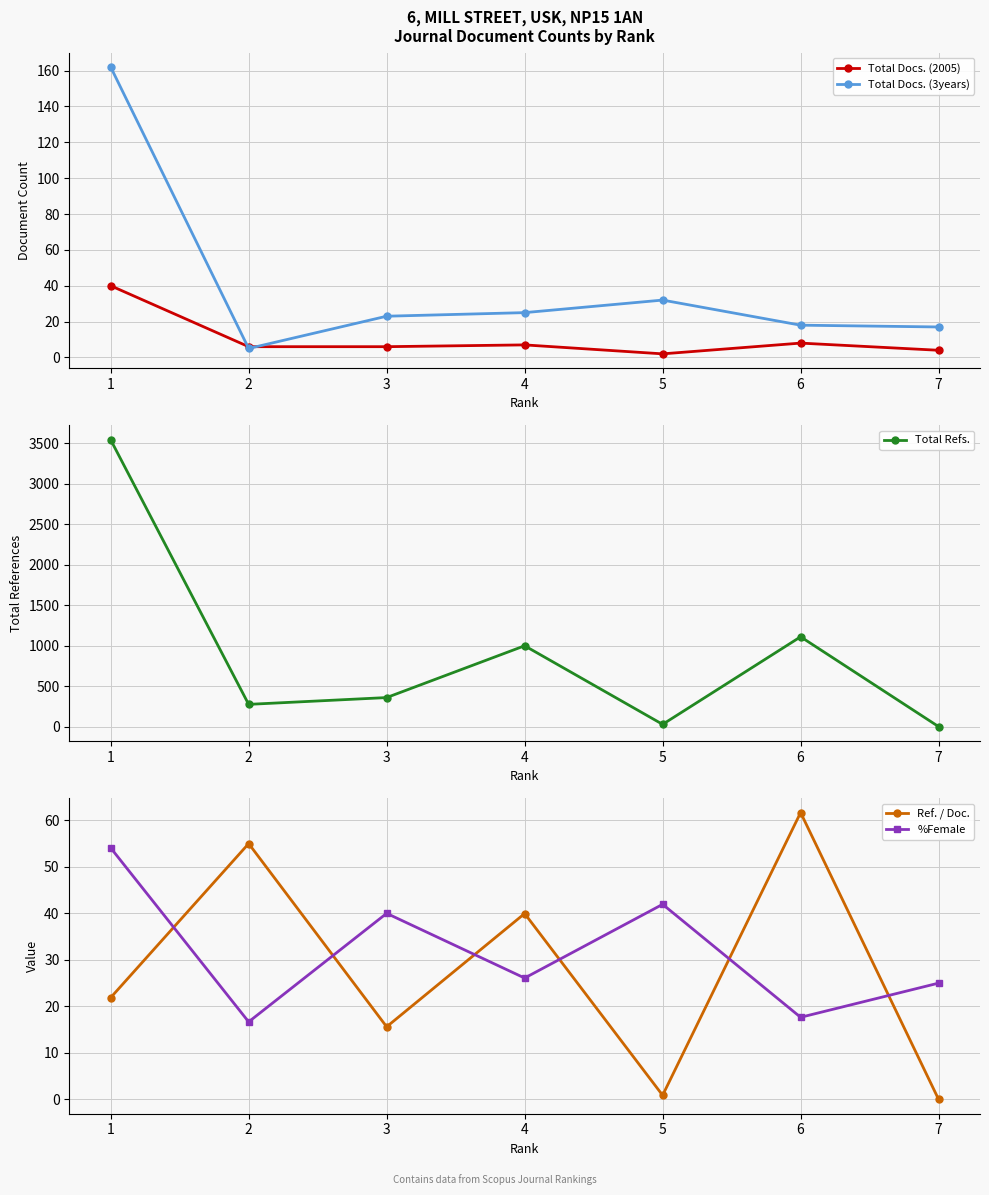

Reading left to right, list all the values displayed in this chart.

Total Docs. (2005): 1=40.0	2=6.0	3=6.0	4=7.0	5=2.0	6=8.0	7=4.0
Total Docs. (3years): 1=162.0	2=5.0	3=23.0	4=25.0	5=32.0	6=18.0	7=17.0
Total Refs.: 1=3544.0	2=275.0	3=359.0	4=999.0	5=28.0	6=1110.0	7=0.0
Ref. / Doc.: 1=21.9	2=55.0	3=15.6	4=40.0	5=0.9	6=61.7	7=0.0
%Female: 1=54.1	2=16.7	3=40.0	4=26.1	5=41.9	6=17.6	7=25.0